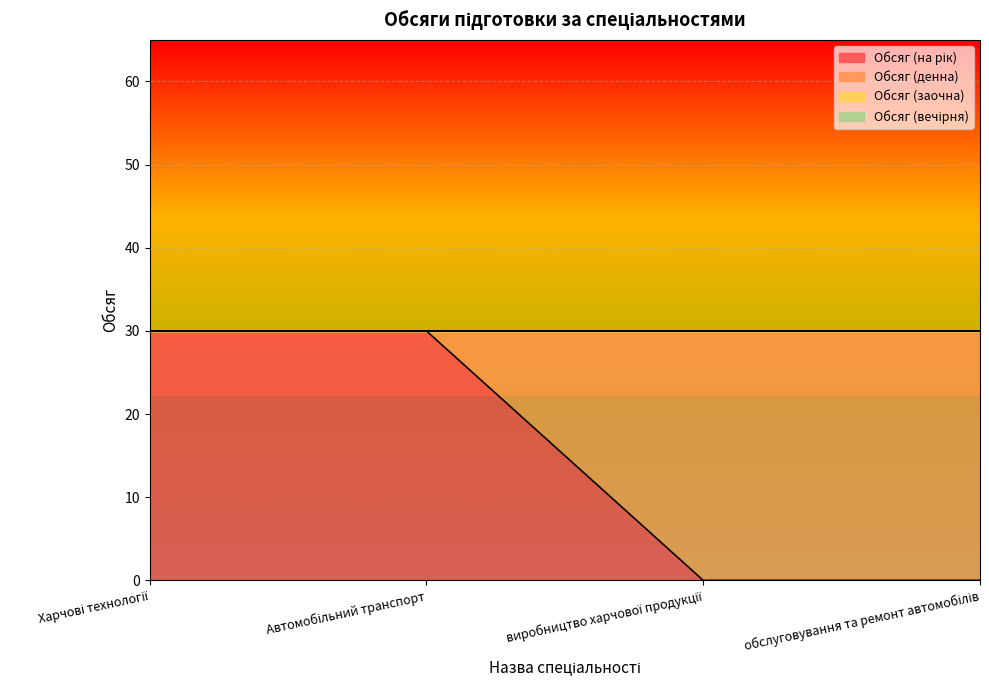

True or false: Обсяг (денна) and Обсяг (вечірня) cross at least once.

False